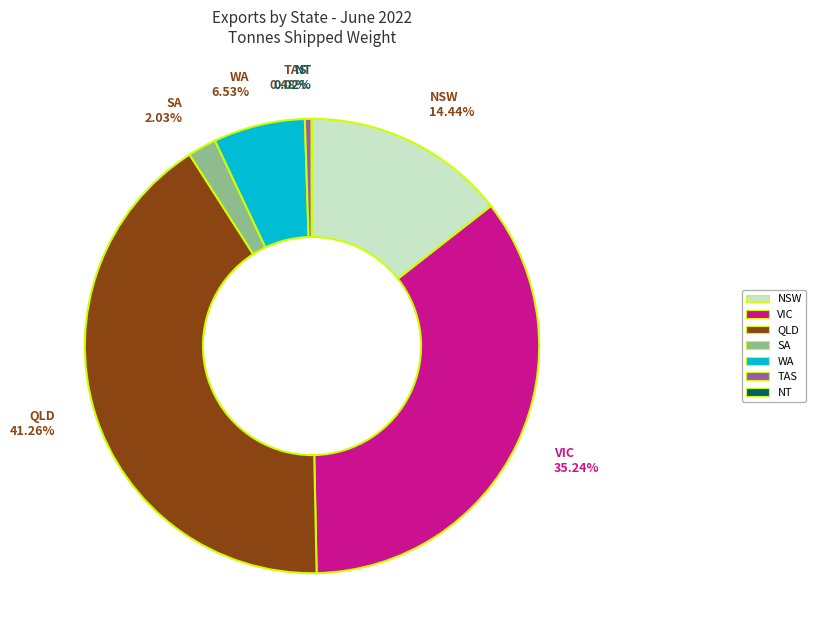

Combined, do NSW and TAS account for over 50%?

No